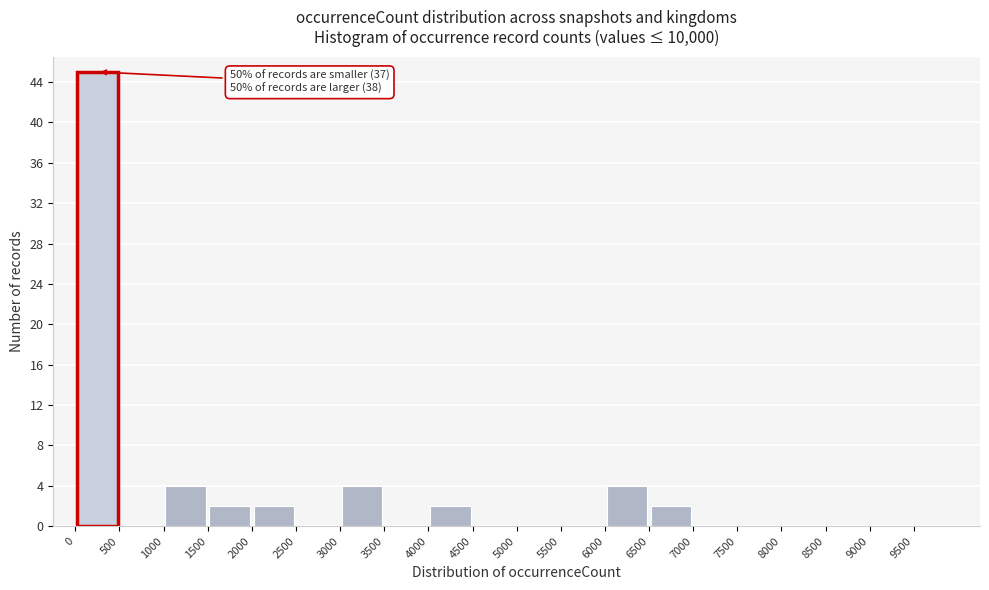

Which range on the x-axis has the tallest bar?

0 to 500